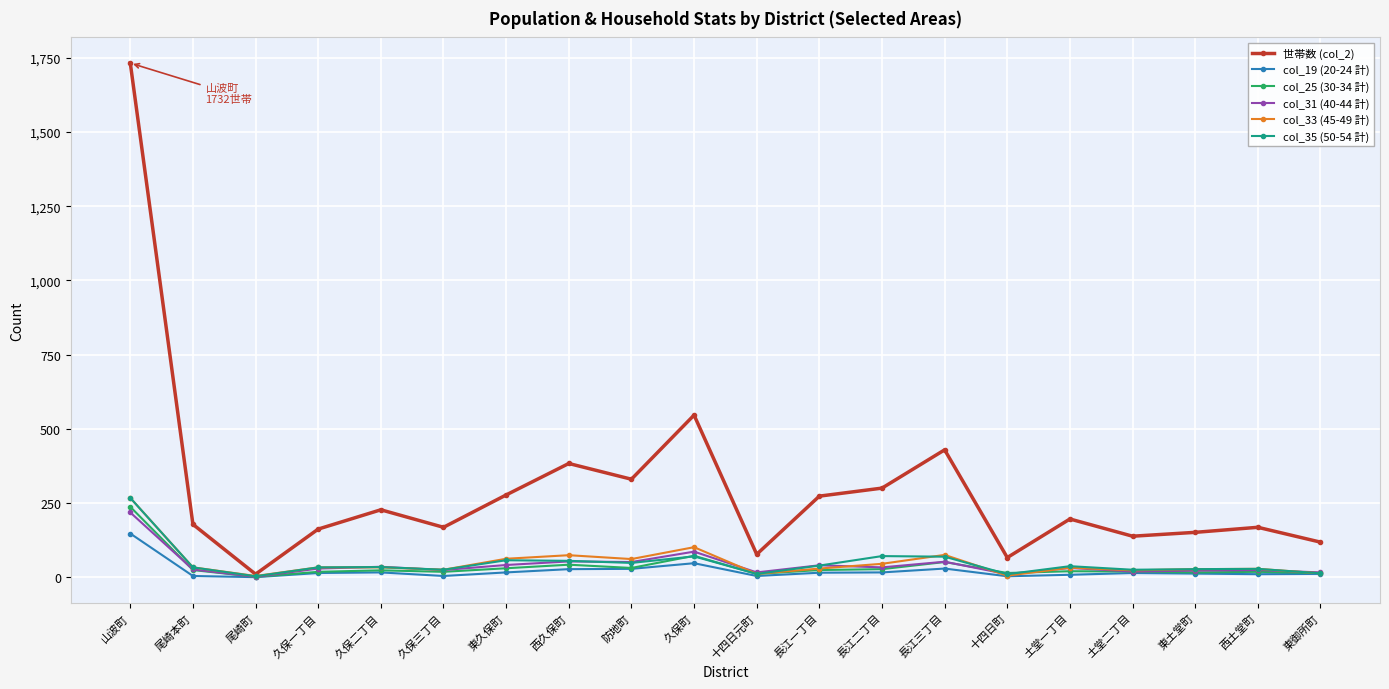

What is the total value across all series at 十四日町?

108